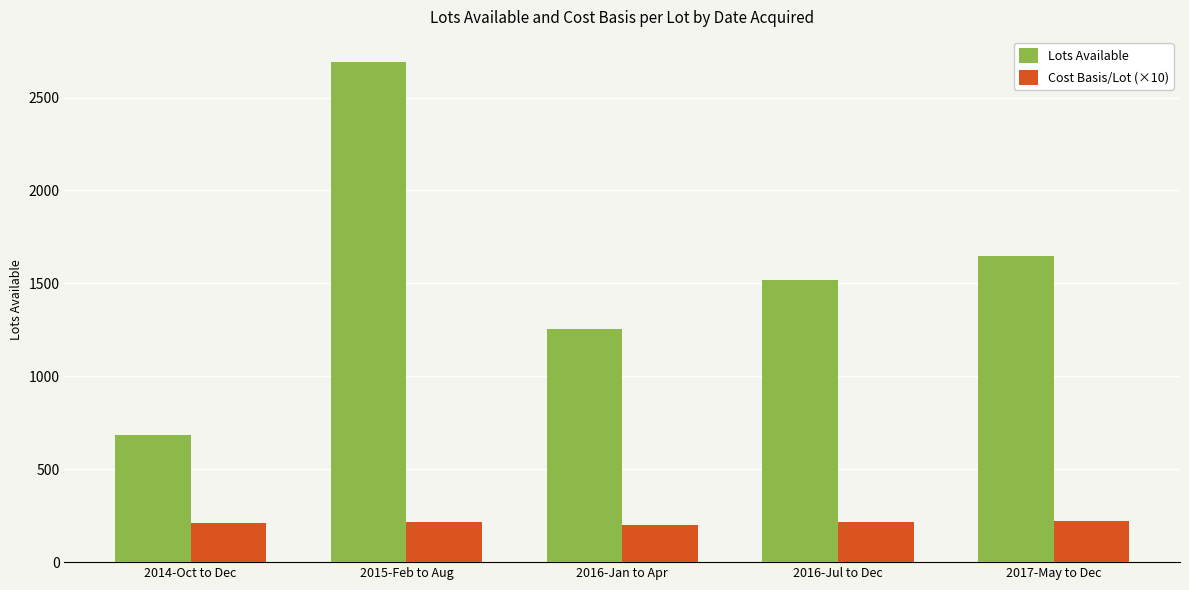

At which category does the chart reach its peak across all series?

2015-Feb to Aug